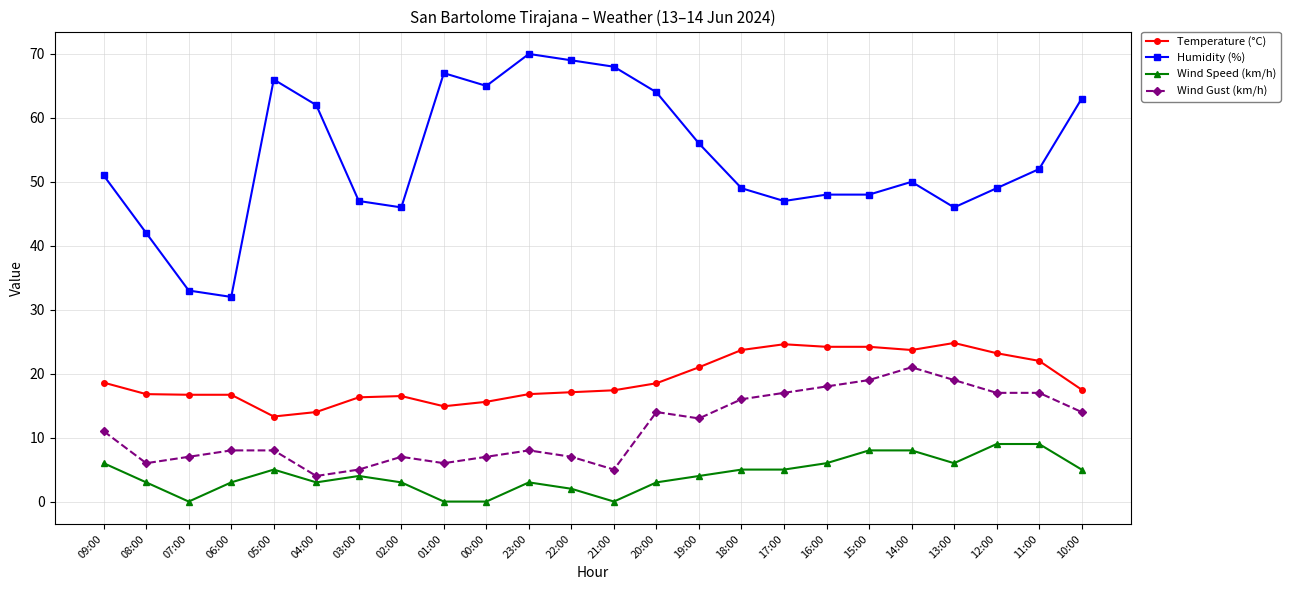

What is the label of the 3rd point from the left?

07:00